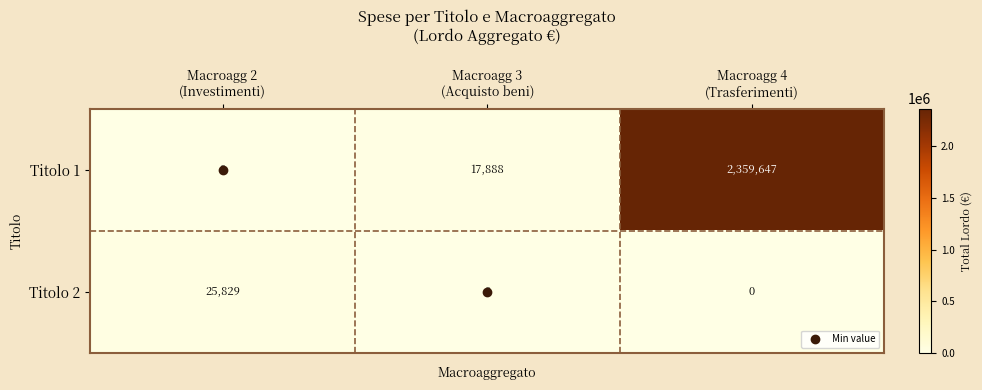

At how many categories does at least one series exceed 1645404?

1